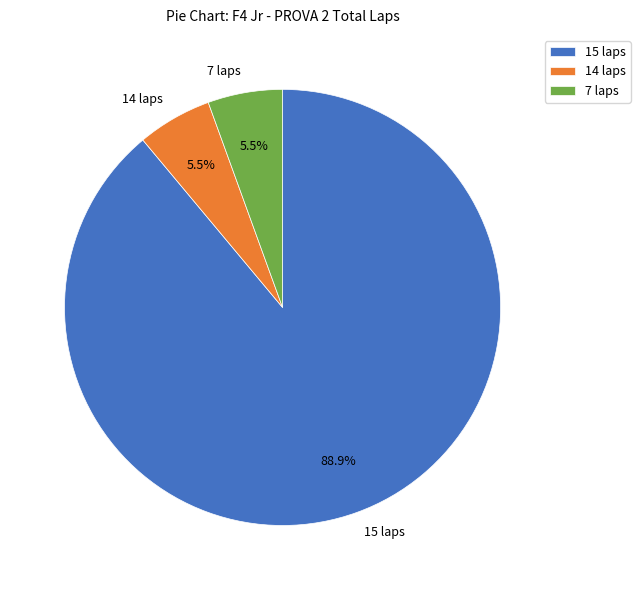

Is the sum of 15 laps and 14 laps greater than half?

Yes